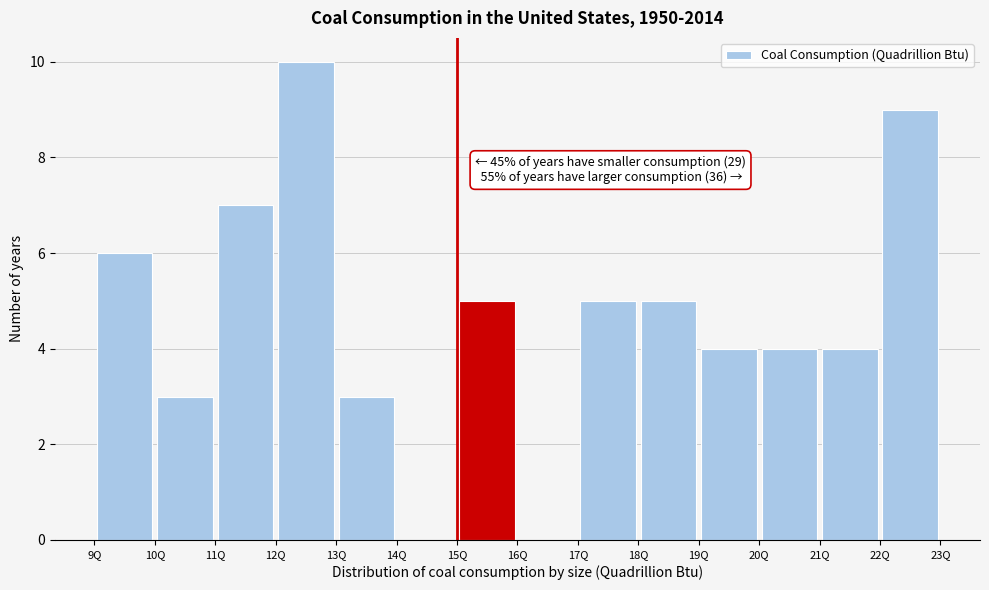

Over which range of the x-axis is the bar tallest?

12 to 13